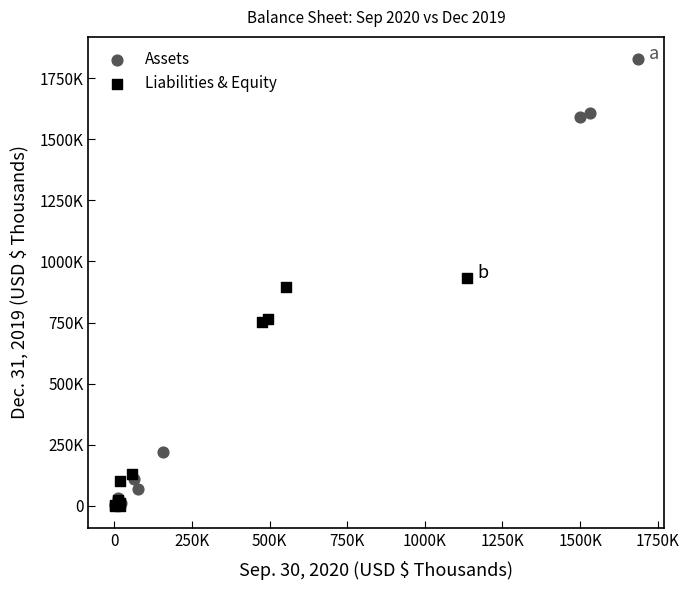

What are all the series names shown in the legend?

Assets, Liabilities & Equity